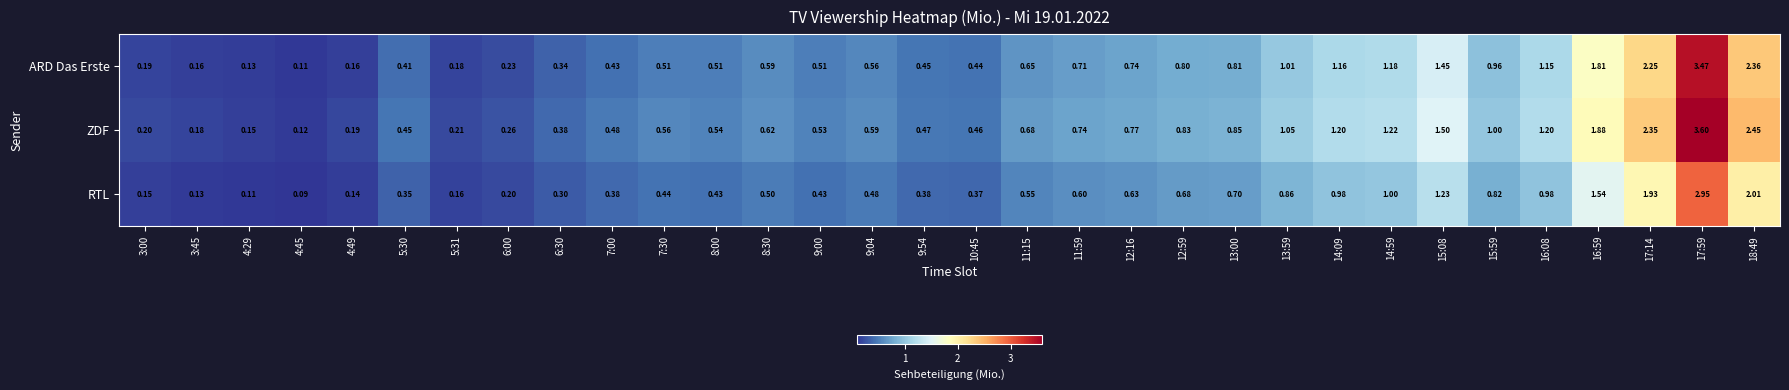

What is the maximum value shown in the chart?

3.6